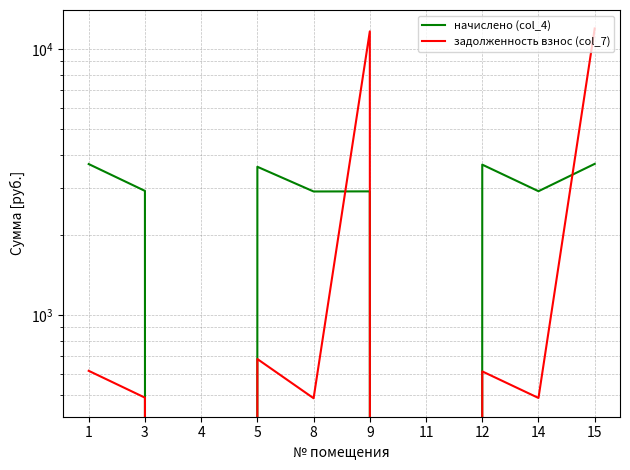

Does the chart display data point markers on the line(s)?

No